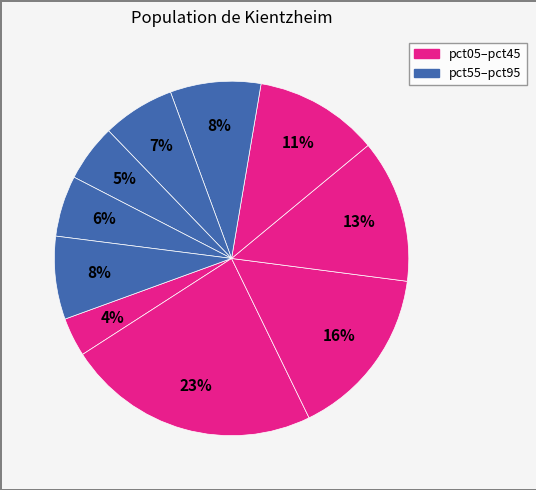

Rank the categories by value from highest to lowest.

pct15, pct25, pct35, pct45, pct55, pct95, pct65, pct85, pct75, pct05